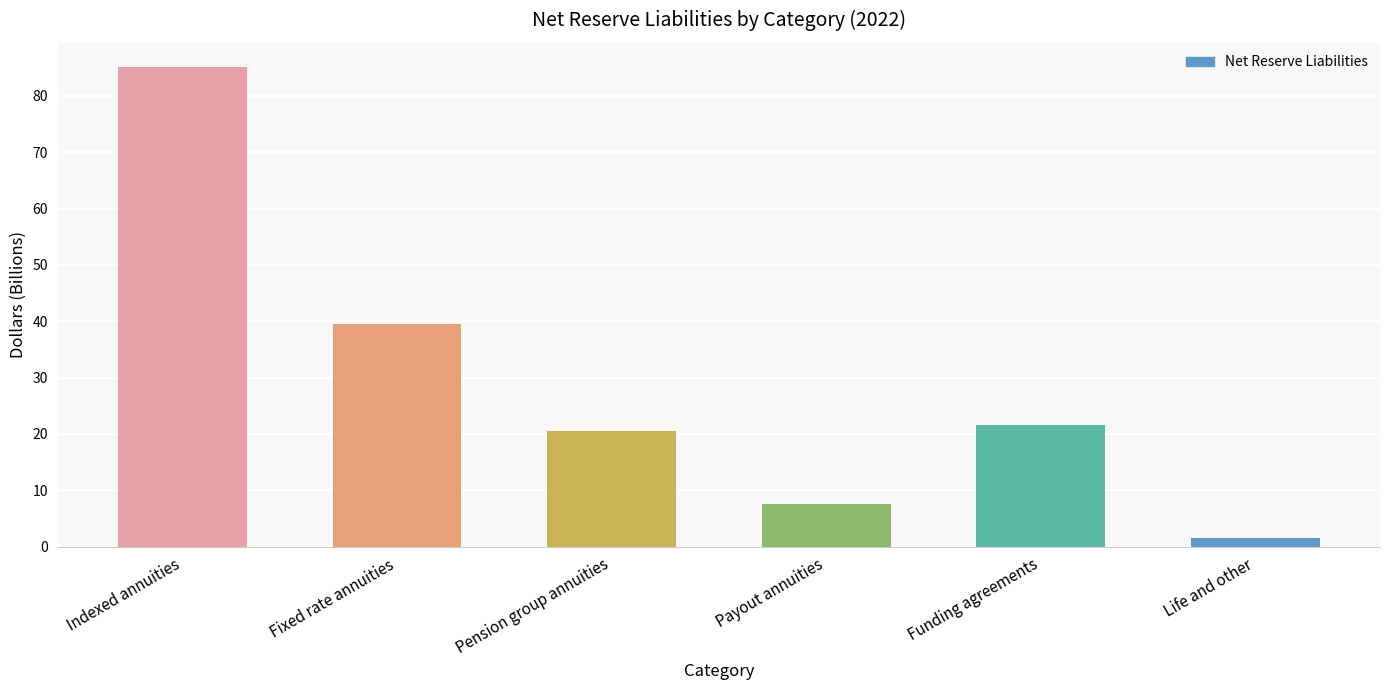

What is the difference between the second highest and minimum values?

38.0